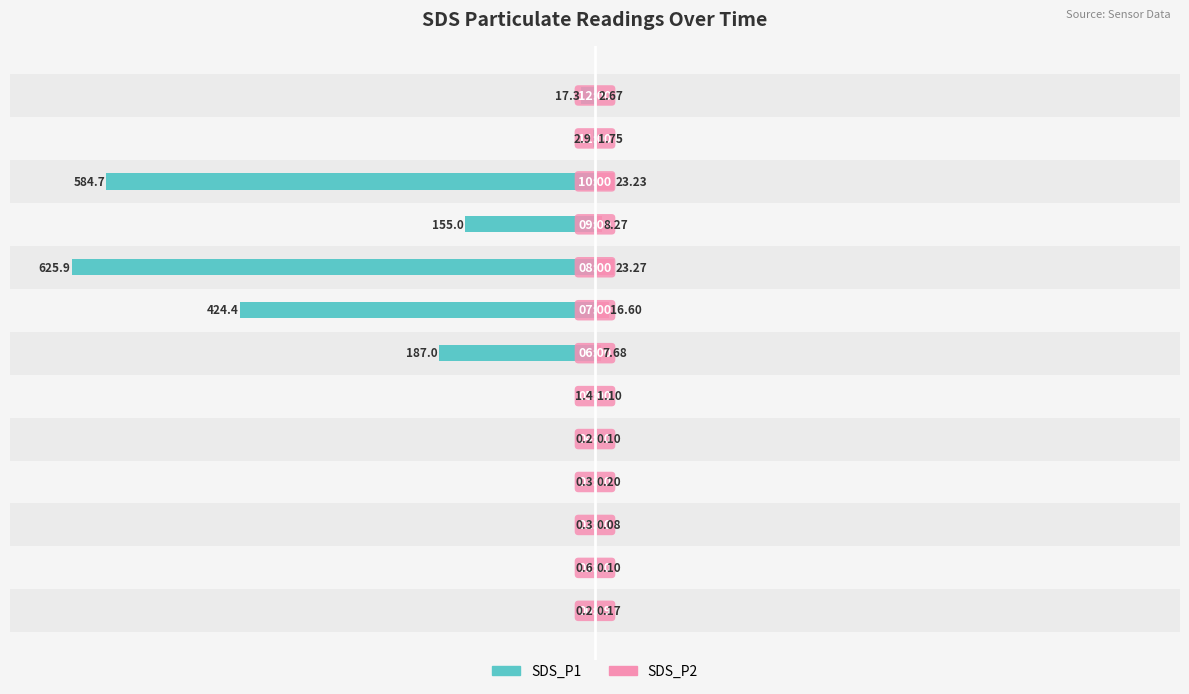

What value does the SDS_P1 series have at 8?

-625.9